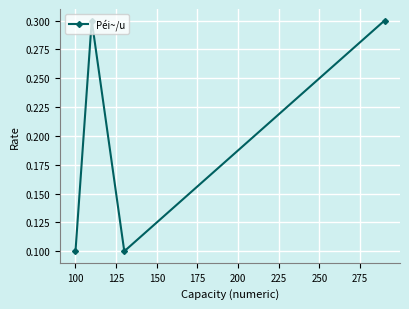

What is the maximum value shown in the chart?

0.3